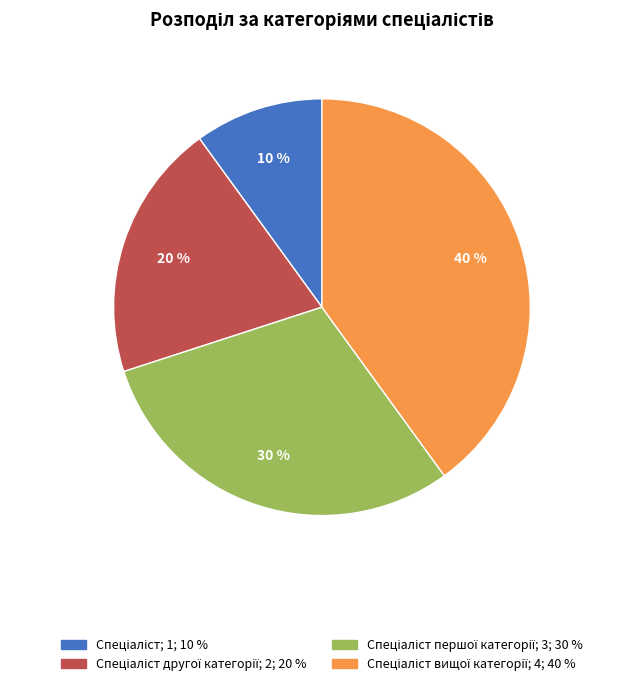

Is there a majority slice in this chart?

No